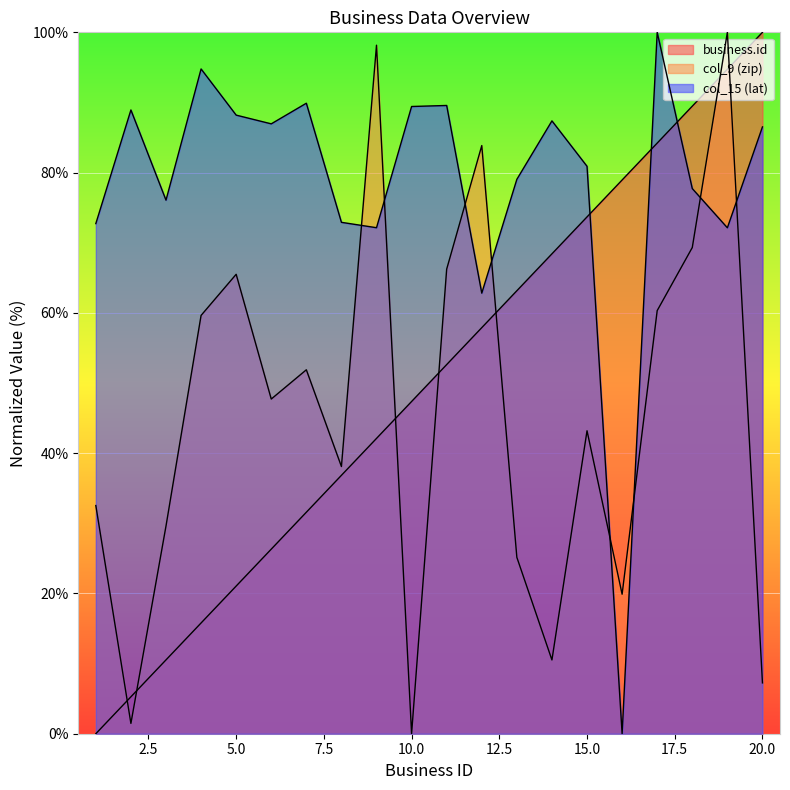

Which label corresponds to the smallest value in the chart?

1